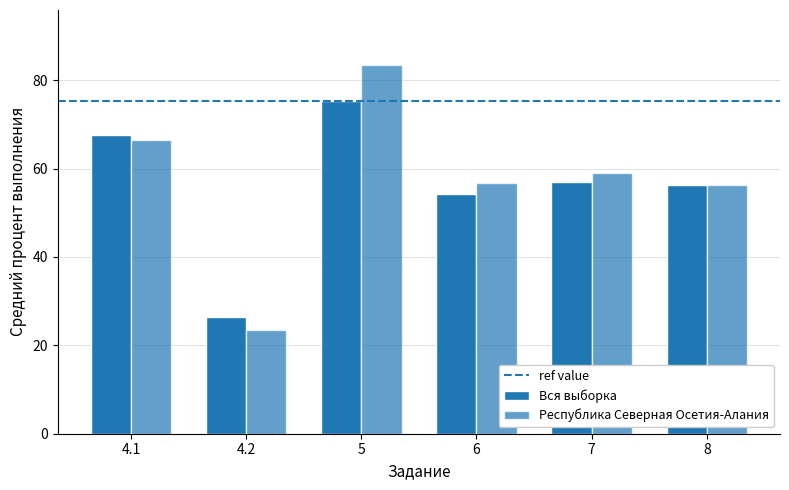

What is the sum of the Республика Северная Осетия-Алания values at 4.1 and 7?

125.4